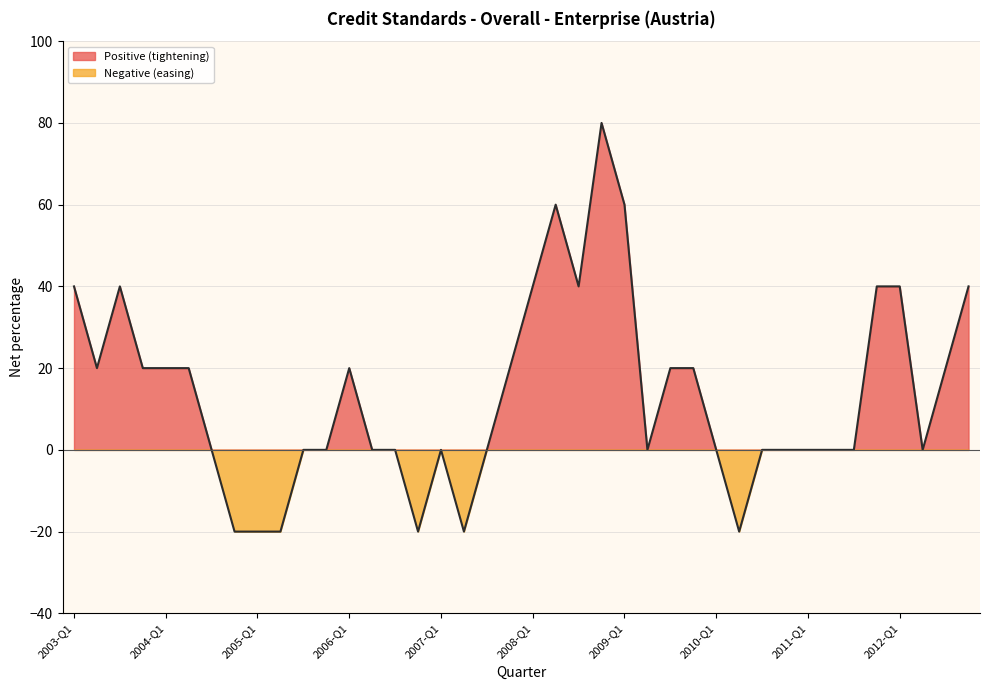

Reading right to left, list all the values displayed in this chart.

40	20	0	40	40	0	0	0	0	0	-20	0	20	20	0	60	80	40	60	40	20	0	-20	0	-20	0	0	20	0	0	-20	-20	-20	0	20	20	20	40	20	40